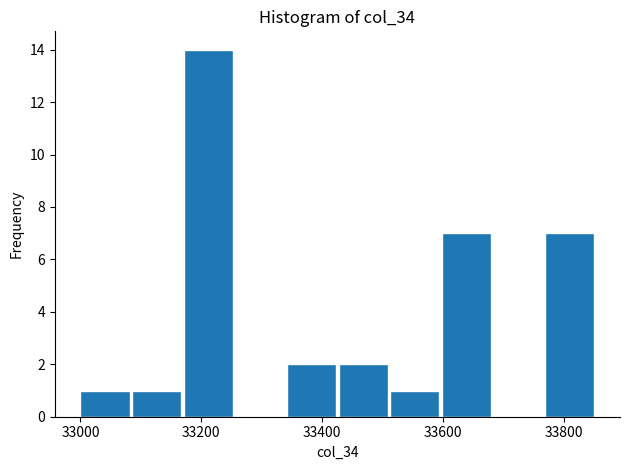

Which range on the x-axis has the tallest bar?

33180 to 33260